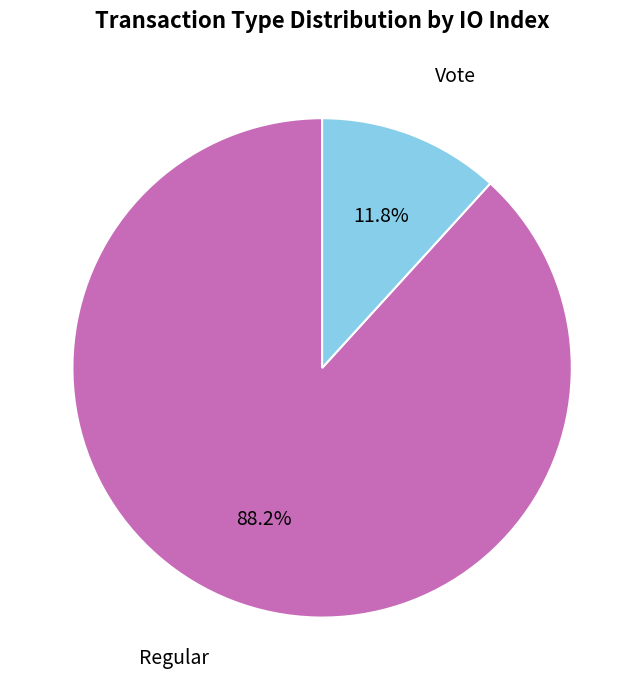

Is there a majority slice in this chart?

Yes